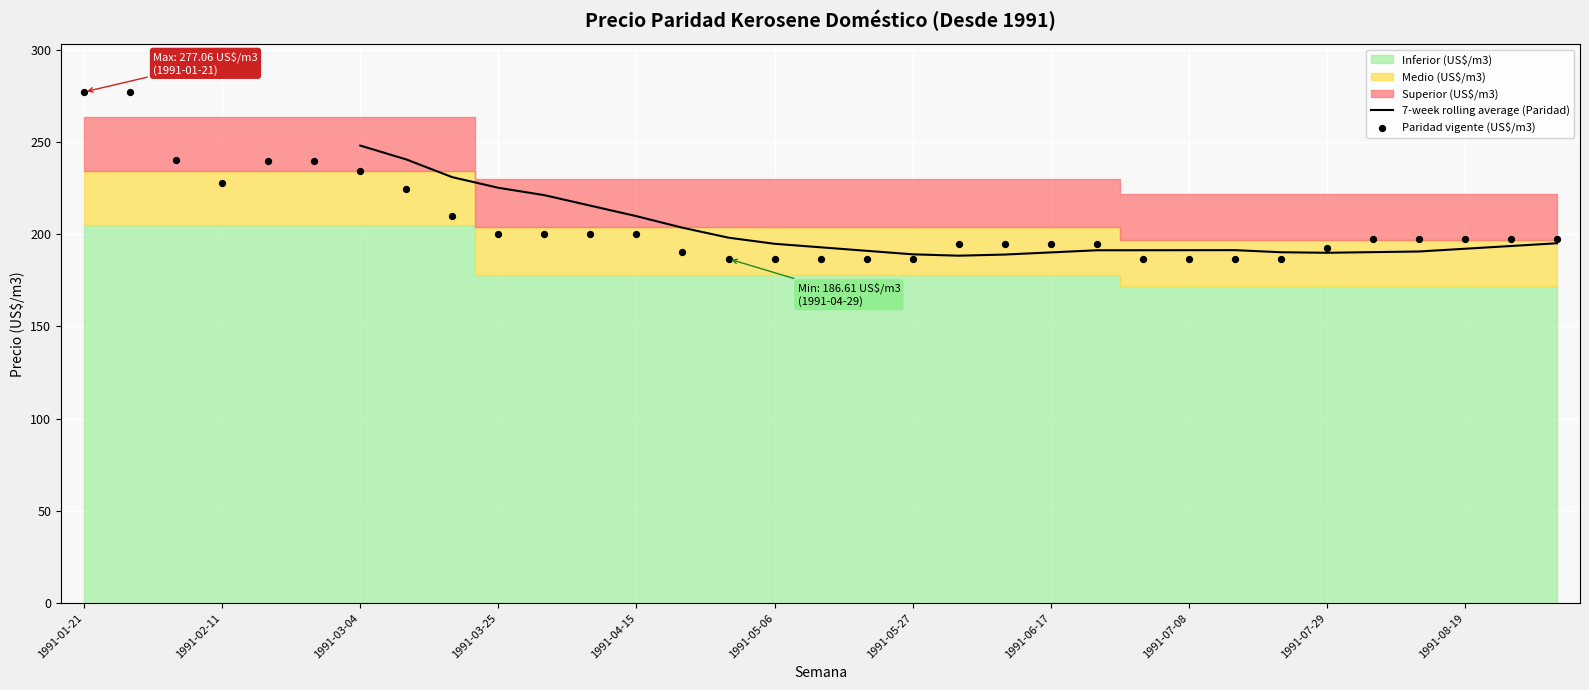

What is the total value across all series at 1991-08-26?

788.2